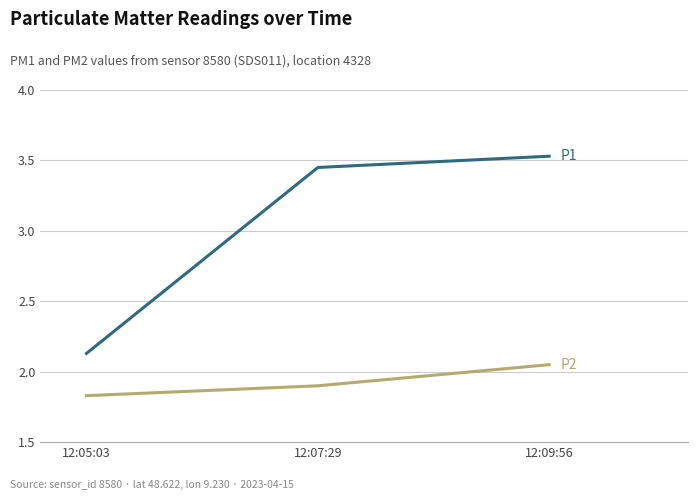

What position from the right is 12:05:03?

3